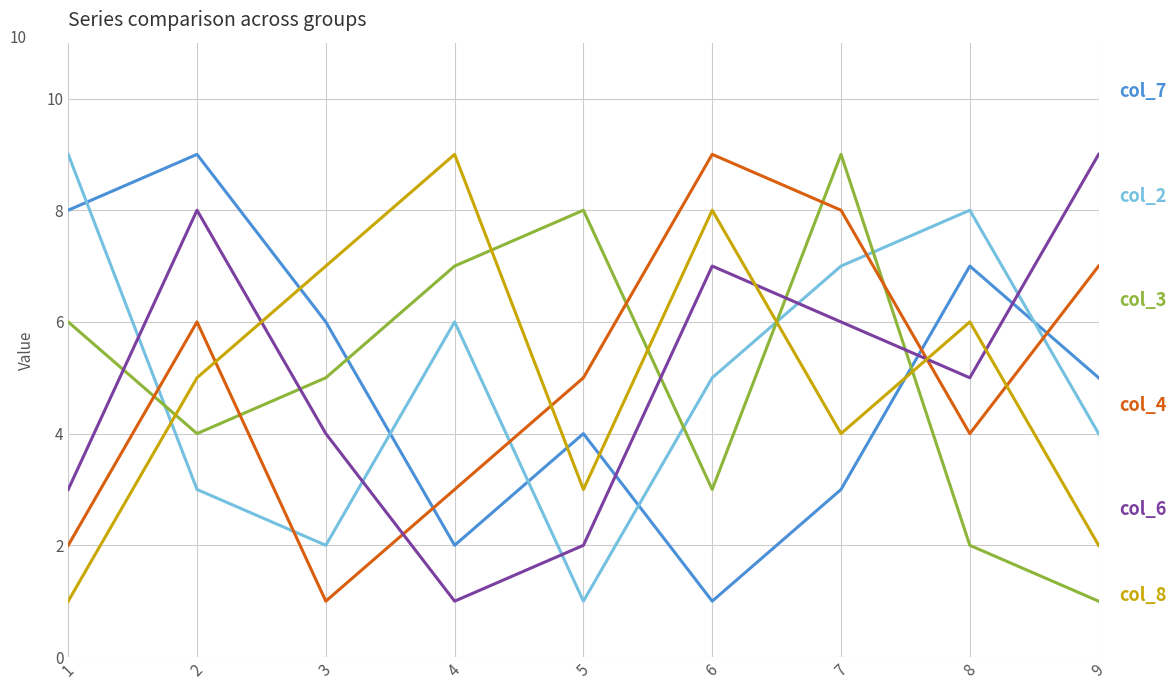

Reading left to right, transcribe all the data shown in this chart.

col_7: 1=8	2=9	3=6	4=2	5=4	6=1	7=3	8=7	9=5
col_2: 1=9	2=3	3=2	4=6	5=1	6=5	7=7	8=8	9=4
col_3: 1=6	2=4	3=5	4=7	5=8	6=3	7=9	8=2	9=1
col_4: 1=2	2=6	3=1	4=3	5=5	6=9	7=8	8=4	9=7
col_6: 1=3	2=8	3=4	4=1	5=2	6=7	7=6	8=5	9=9
col_8: 1=1	2=5	3=7	4=9	5=3	6=8	7=4	8=6	9=2